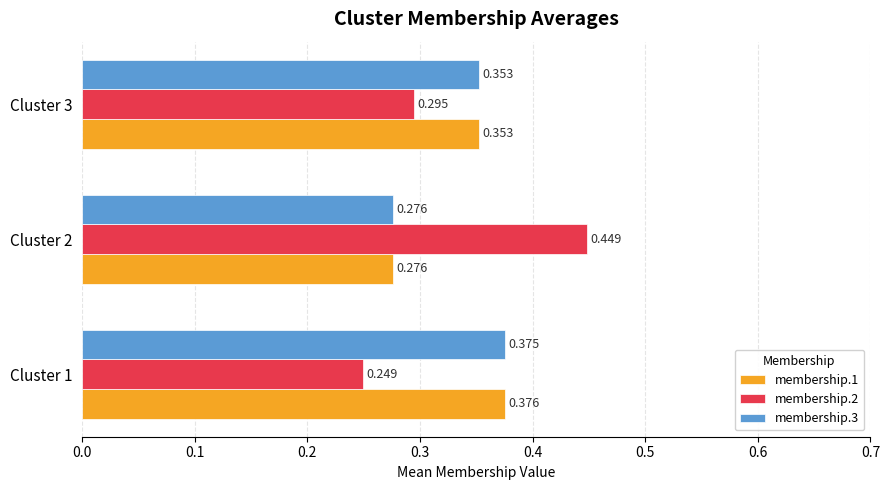

Is the value of membership.2 at Cluster 1 greater than the value of membership.1 at Cluster 1?

No